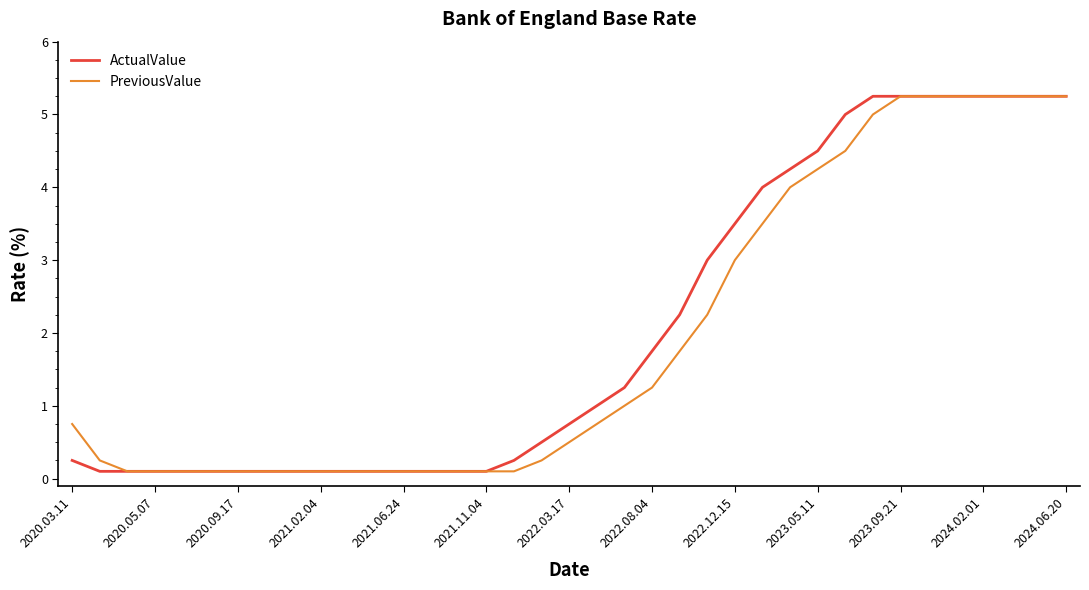

Does the chart display data point markers on the line(s)?

No